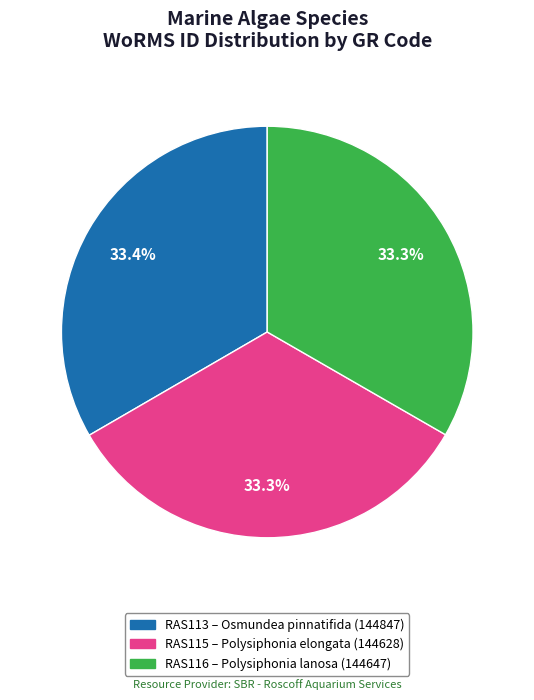

Is it true that RAS113 is 33% of the pie?

True